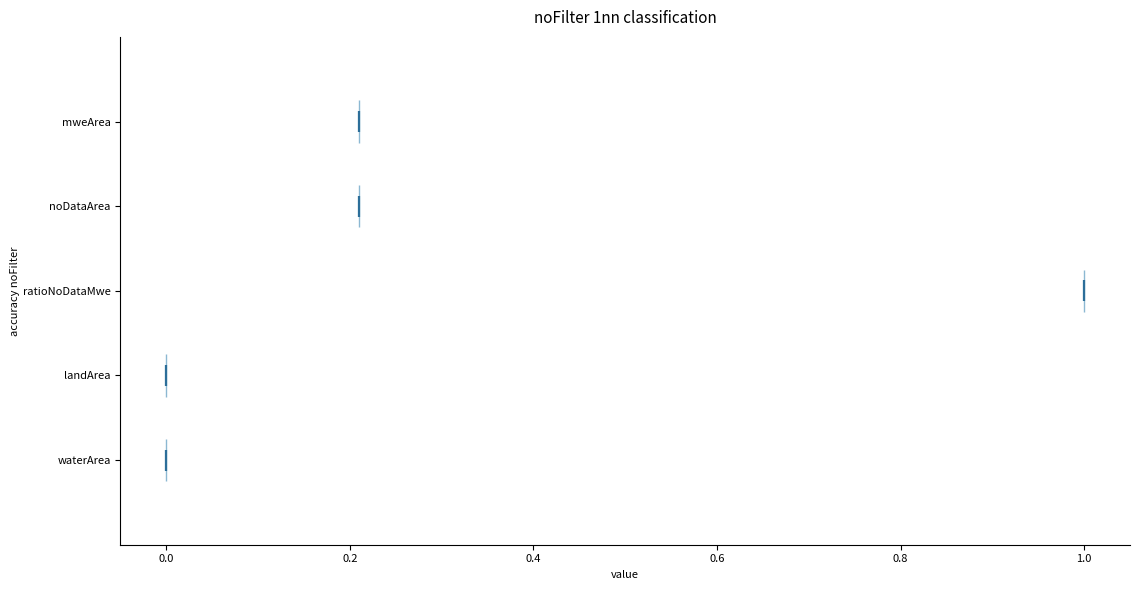

Reading bottom to top, read every violin against the x-axis: where its median line is, and the lowest and highest points it reaches. The values are not printed on the chart, so give them approximately, as read against the axis.

waterArea: median line 0.00, lowest point 0.00, highest point 0.00
landArea: median line 0.00, lowest point 0.00, highest point 0.00
ratioNoDataMwe: median line 1.00, lowest point 1.00, highest point 1.00
noDataArea: median line 0.22, lowest point 0.22, highest point 0.22
mweArea: median line 0.22, lowest point 0.22, highest point 0.22